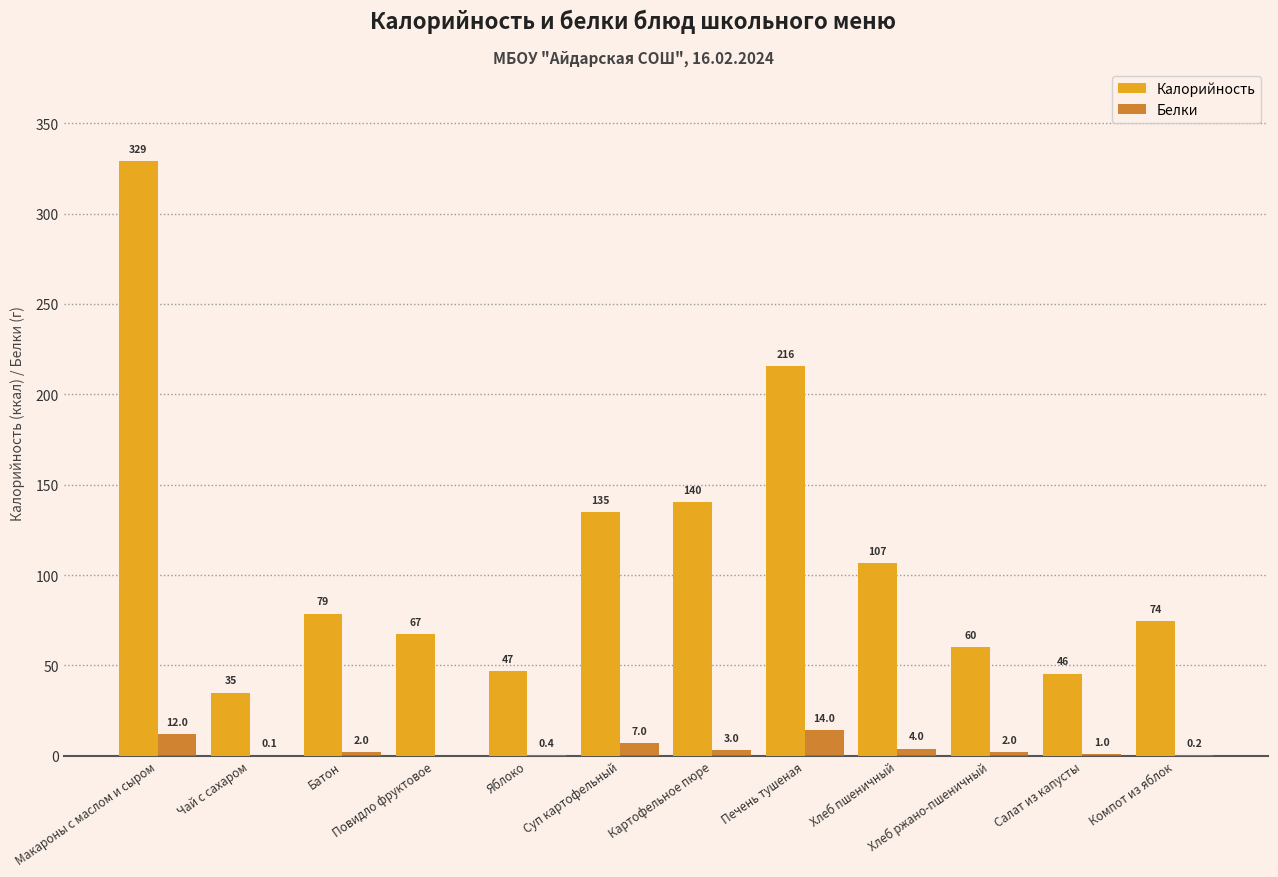

Where is Белки nearest to the value 7?

Суп картофельный